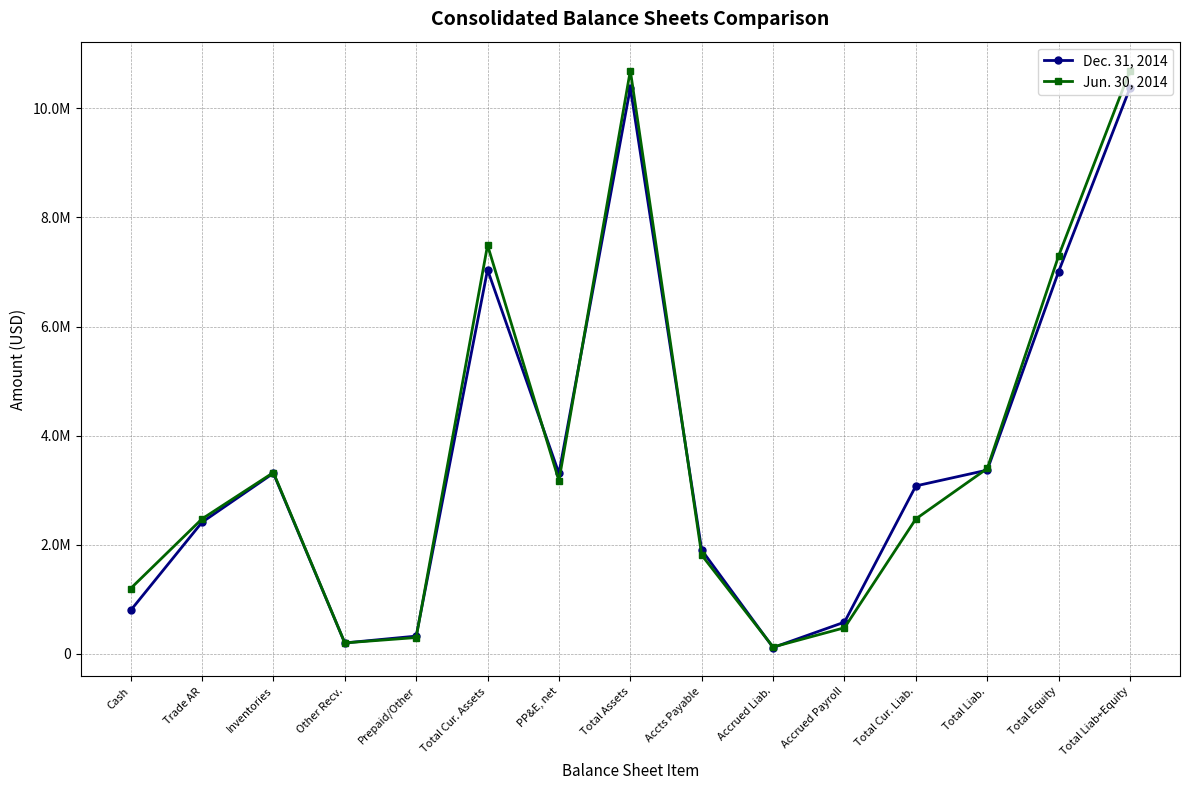

Read the Jun. 30, 2014 value at Prepaid/Other, to the nearest 50.

298200